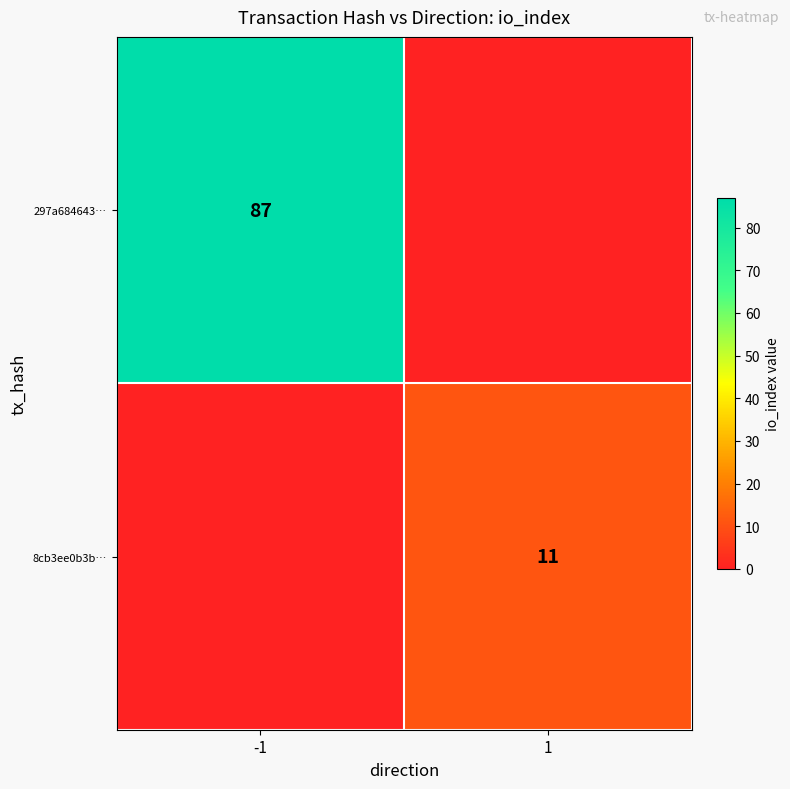

Which label corresponds to the smallest value in the chart?

1